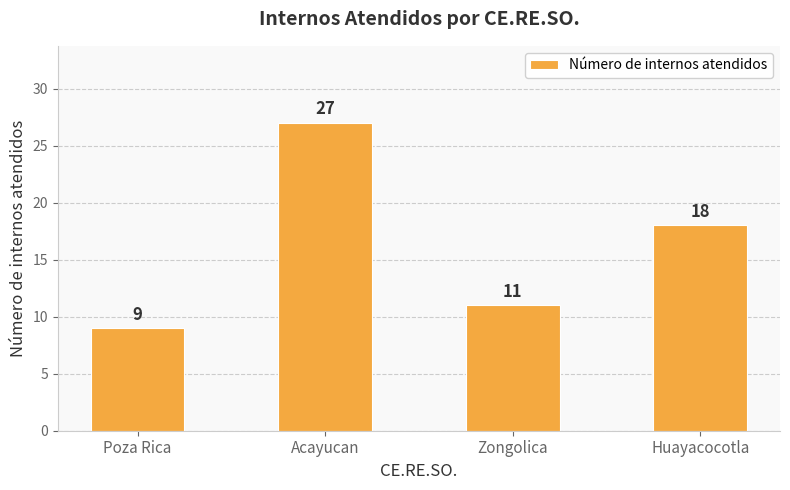

Reading left to right, list all the values displayed in this chart.

Poza Rica=9	Acayucan=27	Zongolica=11	Huayacocotla=18